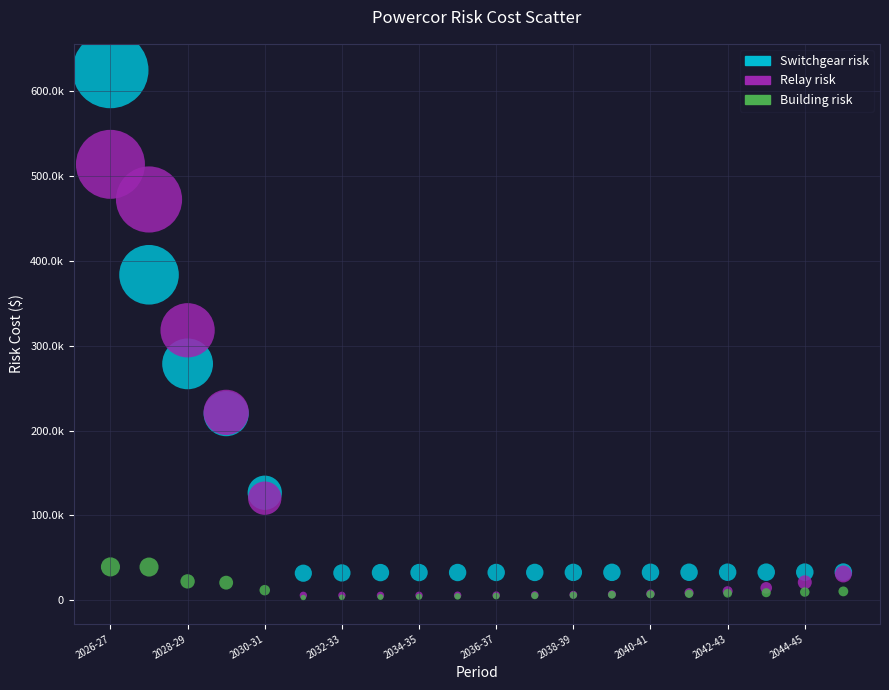

What are all the series names shown in the legend?

Switchgear risk, Relay risk, Building risk